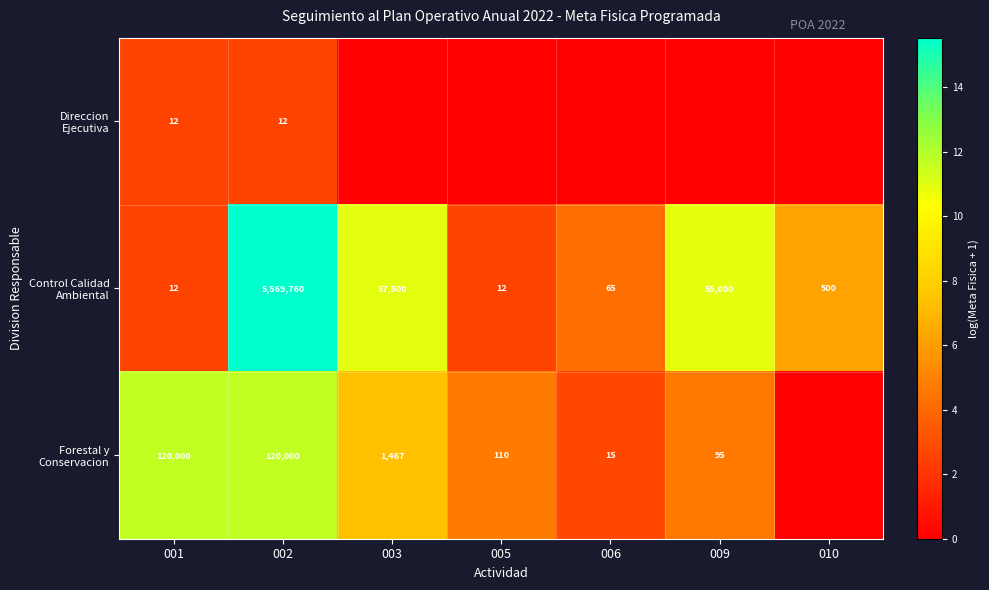

What is the highest value of the Control Calidad Ambiental series?

15.5